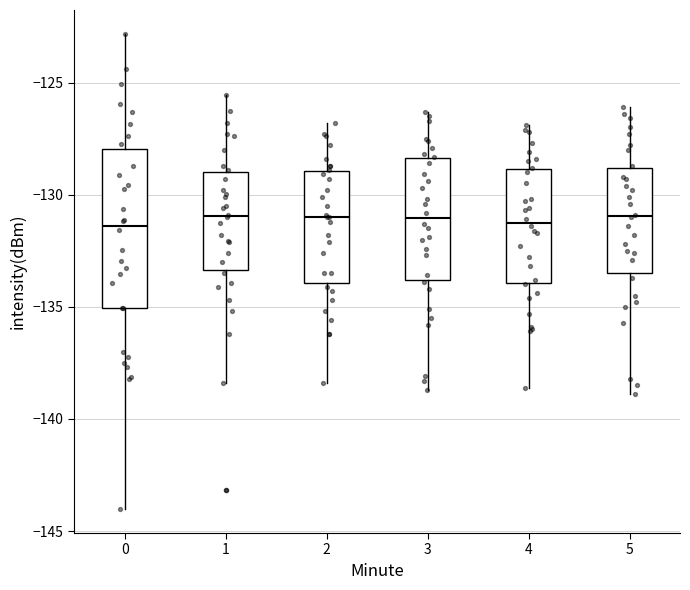

Comparing the boxes themselves (not the whiskers), which one is the tallest?

0